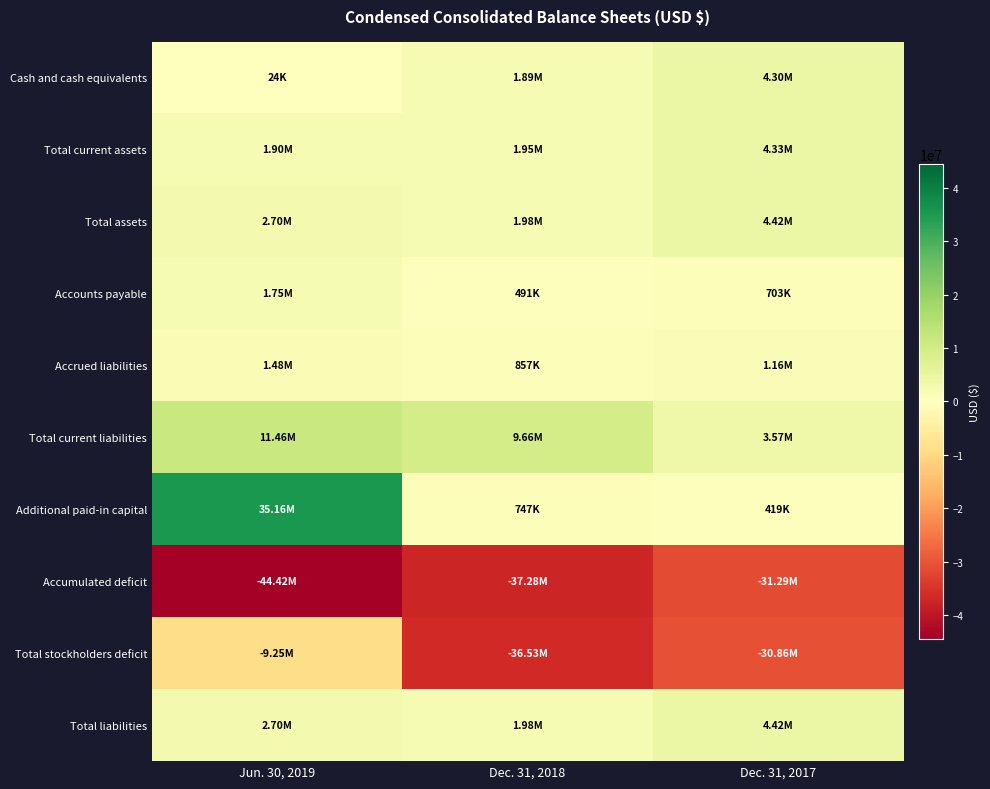

Reading right to left, extract all data points from this chart.

Cash and cash equivalents: Dec. 31, 2017=4301000	Dec. 31, 2018=1887000	Jun. 30, 2019=24000
Total current assets: Dec. 31, 2017=4335000	Dec. 31, 2018=1952000	Jun. 30, 2019=1900000
Total assets: Dec. 31, 2017=4421000	Dec. 31, 2018=1980000	Jun. 30, 2019=2703000
Accounts payable: Dec. 31, 2017=703000	Dec. 31, 2018=491000	Jun. 30, 2019=1748000
Accrued liabilities: Dec. 31, 2017=1158000	Dec. 31, 2018=857000	Jun. 30, 2019=1480000
Total current liabilities: Dec. 31, 2017=3572000	Dec. 31, 2018=9660000	Jun. 30, 2019=11461000
Additional paid-in capital: Dec. 31, 2017=419000	Dec. 31, 2018=747000	Jun. 30, 2019=35160000
Accumulated deficit: Dec. 31, 2017=-31294000	Dec. 31, 2018=-37279000	Jun. 30, 2019=-44417000
Total stockholders deficit: Dec. 31, 2017=-30855000	Dec. 31, 2018=-36531000	Jun. 30, 2019=-9251000
Total liabilities: Dec. 31, 2017=4421000	Dec. 31, 2018=1980000	Jun. 30, 2019=2703000